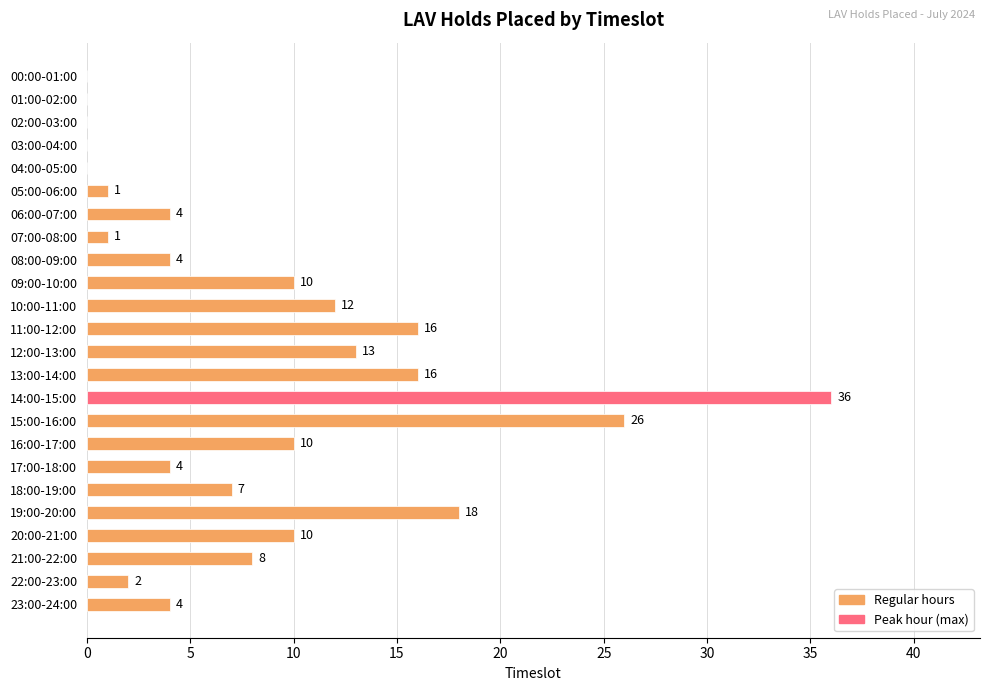

What is the greatest value displayed?

36